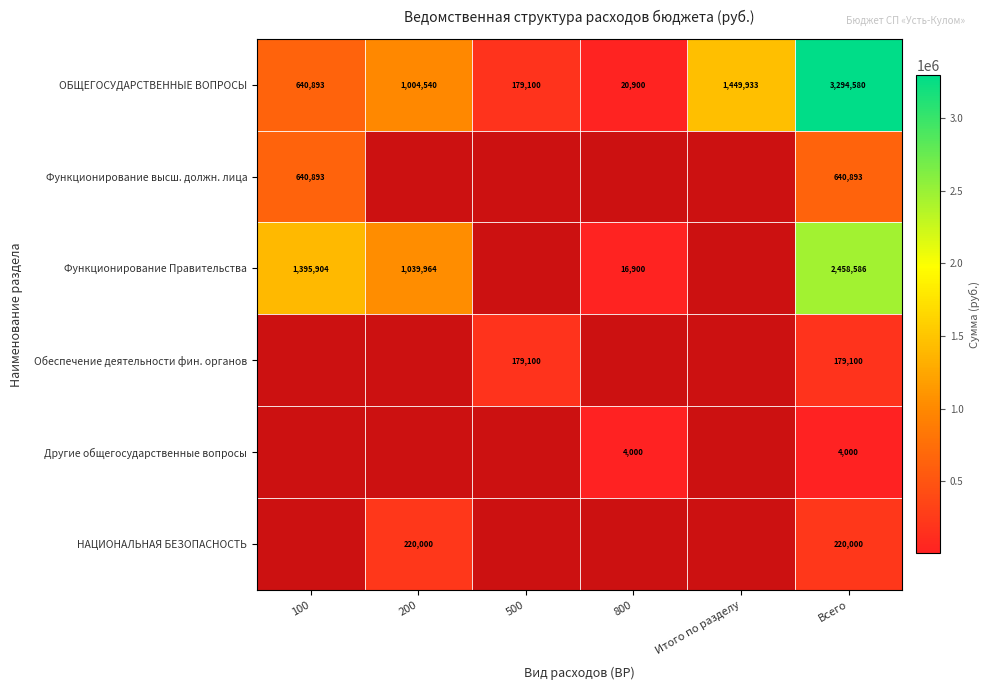

Which category has the highest value across all series?

Всего